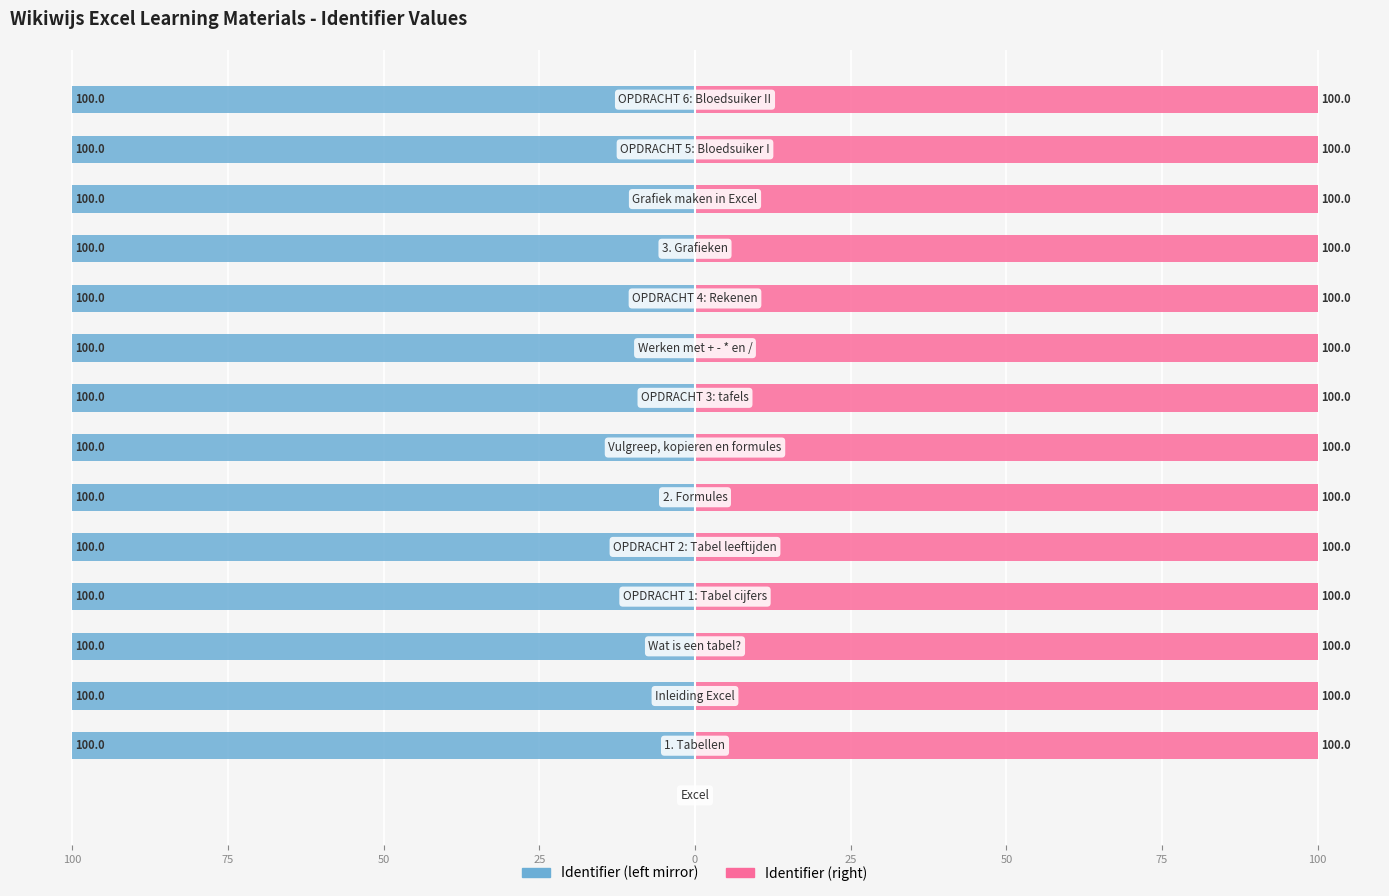

Reading left to right, what are all the values shown in this chart?

Identifier (left mirror): 0.0	-100.0	-100.0	-100.0	-100.0	-100.0	-100.0	-100.0	-100.0	-100.0	-100.0	-100.0	-100.0	-100.0	-100.0
Identifier (right): 0.0	100.0	100.0	100.0	100.0	100.0	100.0	100.0	100.0	100.0	100.0	100.0	100.0	100.0	100.0